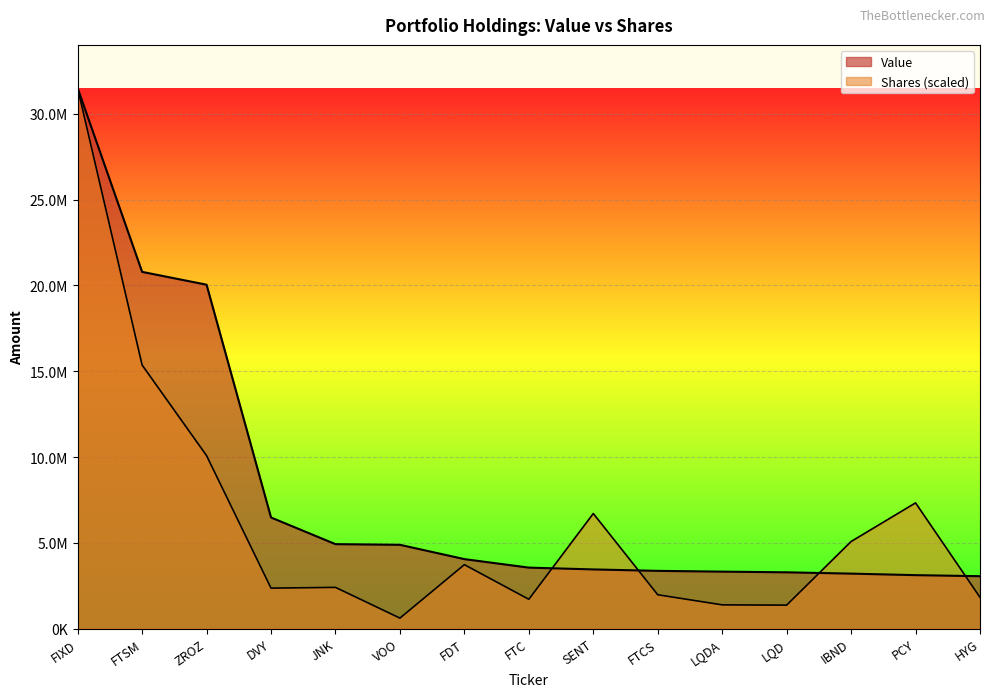

What is the sum of all Shares values?

93398755.4